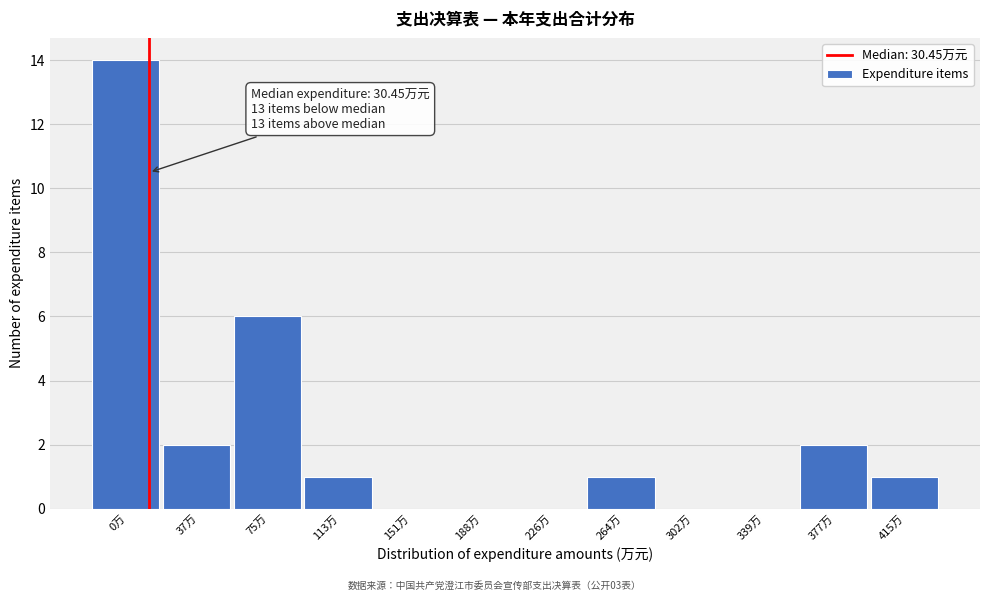

Reading left to right, list all the values displayed in this chart.

0万=14	37万=2	75万=6	113万=1	151万=0	188万=0	226万=0	264万=1	302万=0	339万=0	377万=2	415万=1